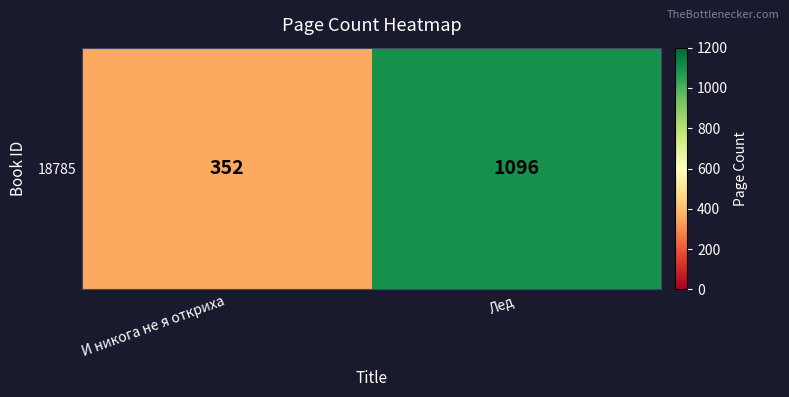

Reading left to right, what are all the values shown in this chart?

352	1096